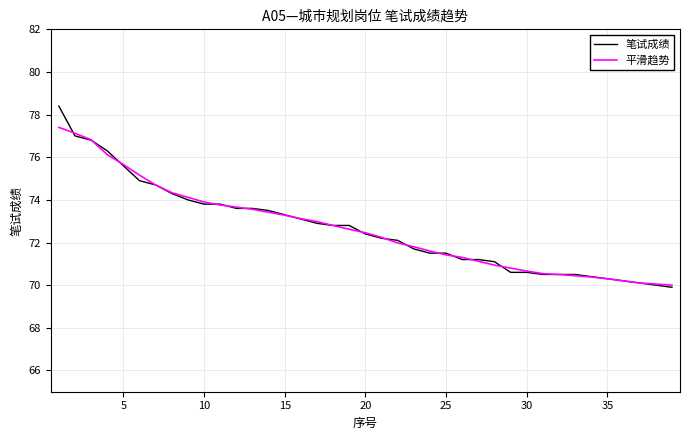

Which series has the largest range (max minus min)?

笔试成绩